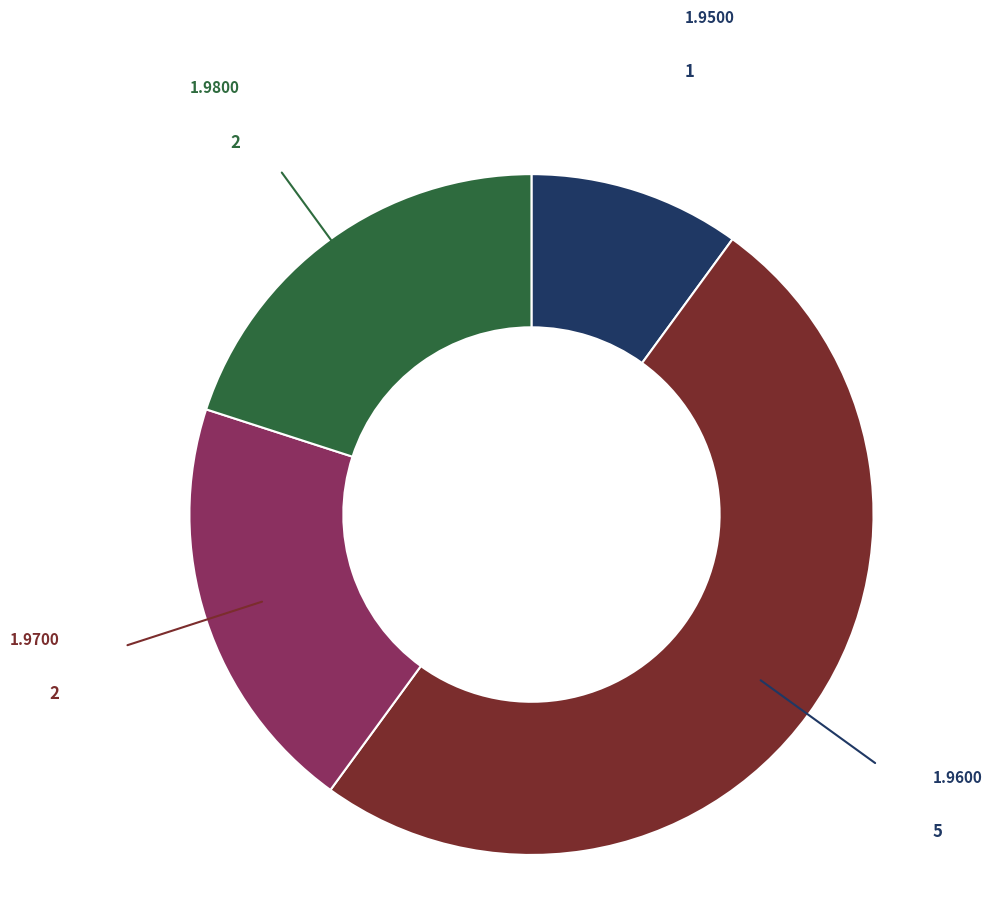

How many slices are in this pie chart?

4